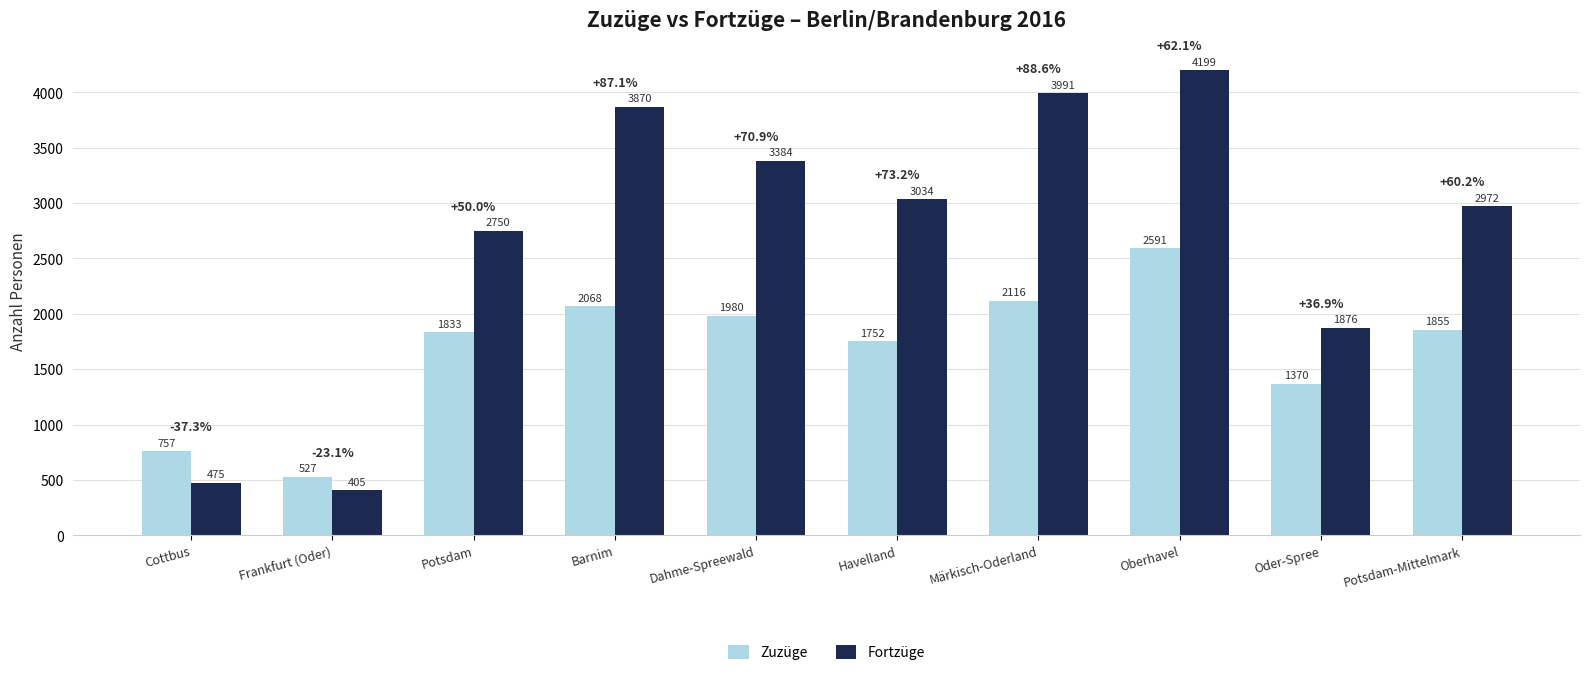

How many data points in Fortzüge are less than 3034?

5